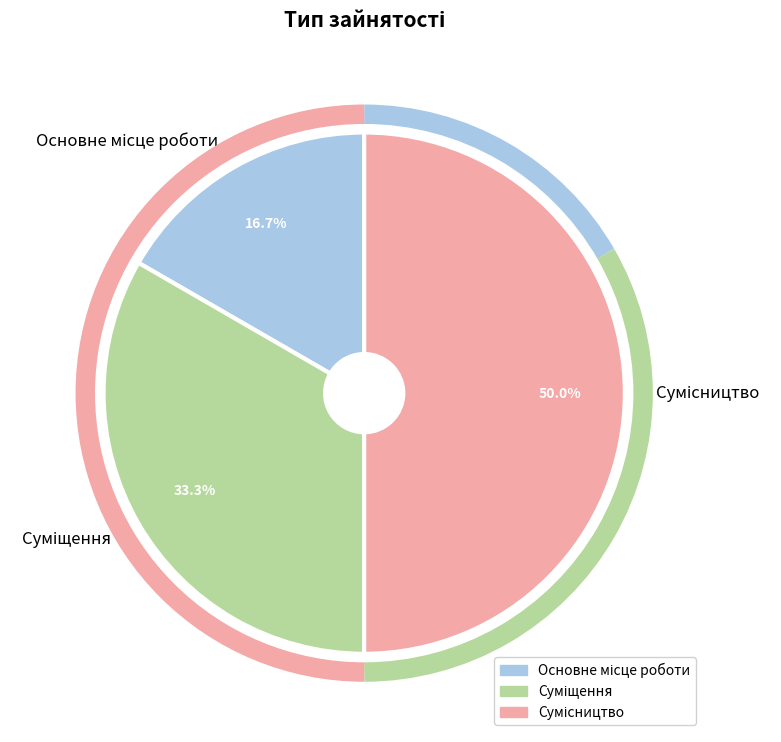

What portion of the pie excludes Сумісництво?

50.0%